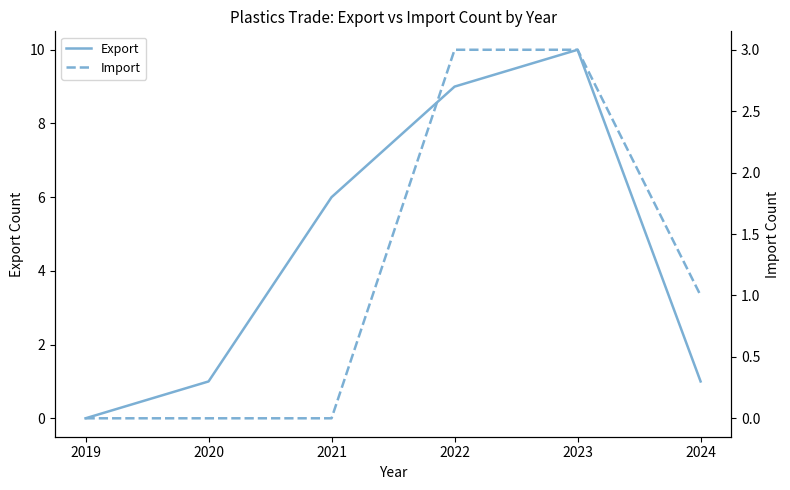

True or false: Export and Import cross at least once.

False